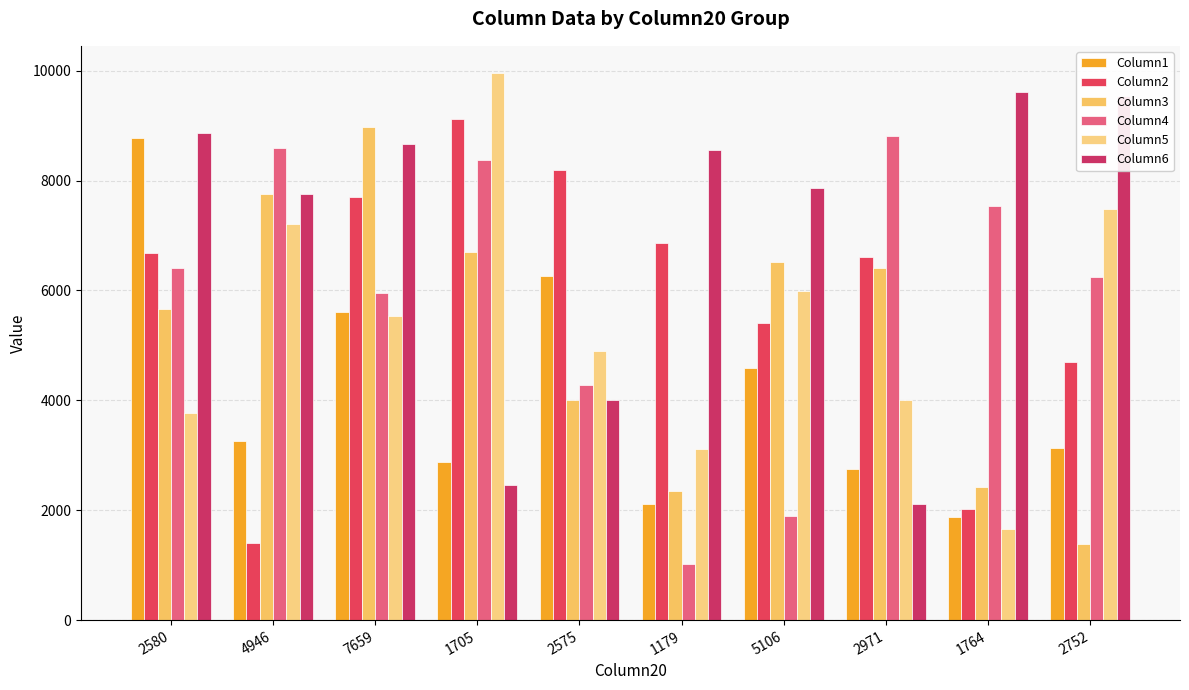

What is the label of the 7th bar from the left?

5106